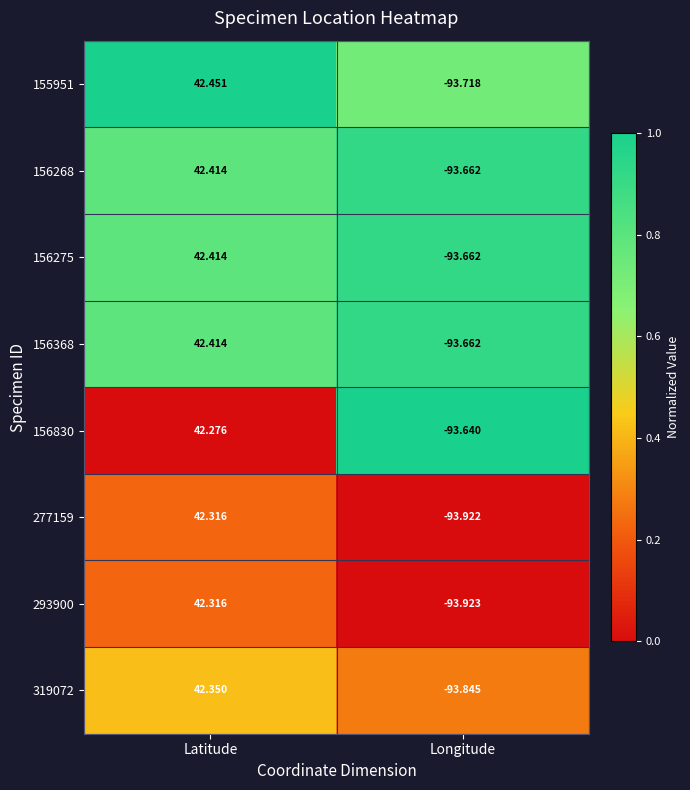

Is the value of 293900 at Longitude greater than the value of 277159 at Longitude?

No